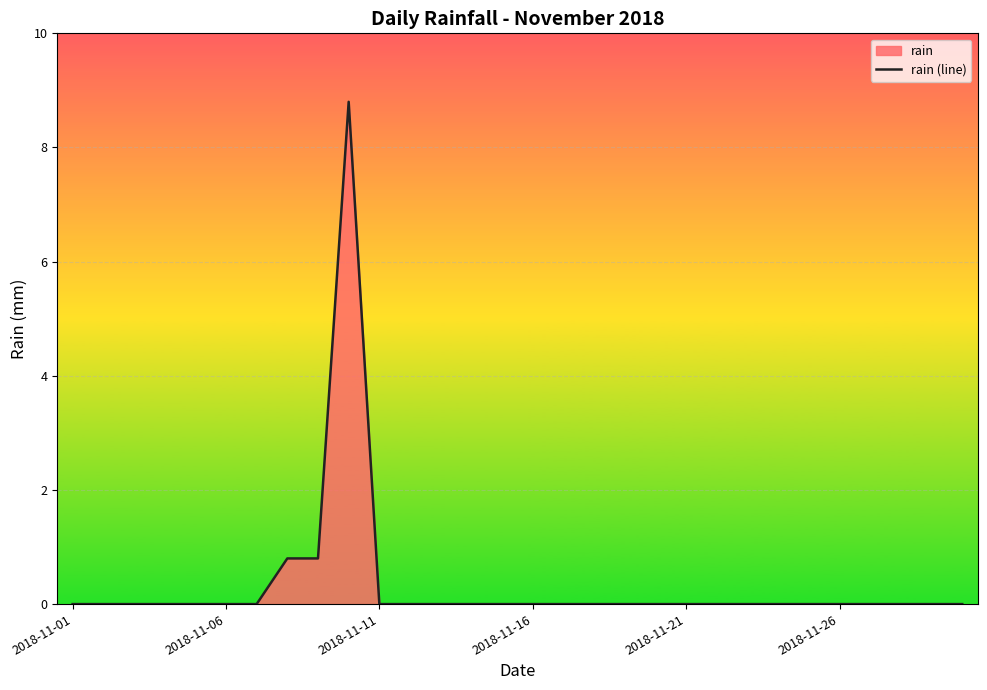

How many interior local peaks (higher than both neighbors) does the data have?

1